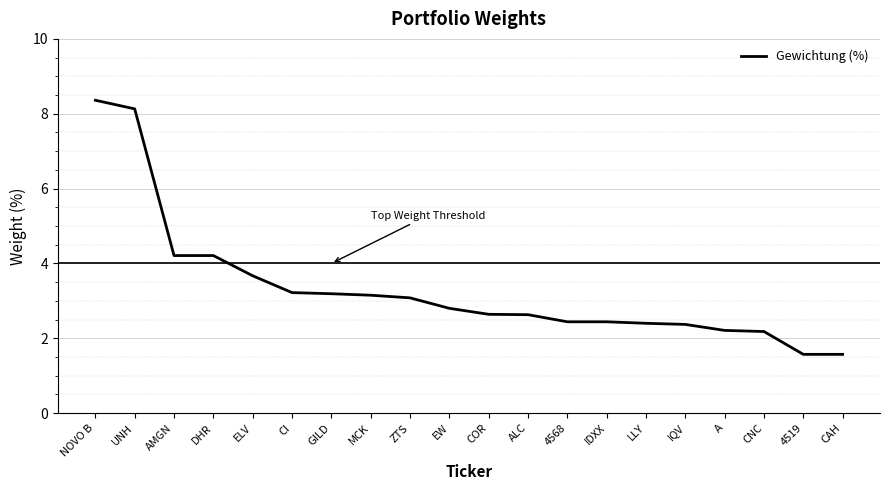

What is the minimum value shown in the chart?

1.6